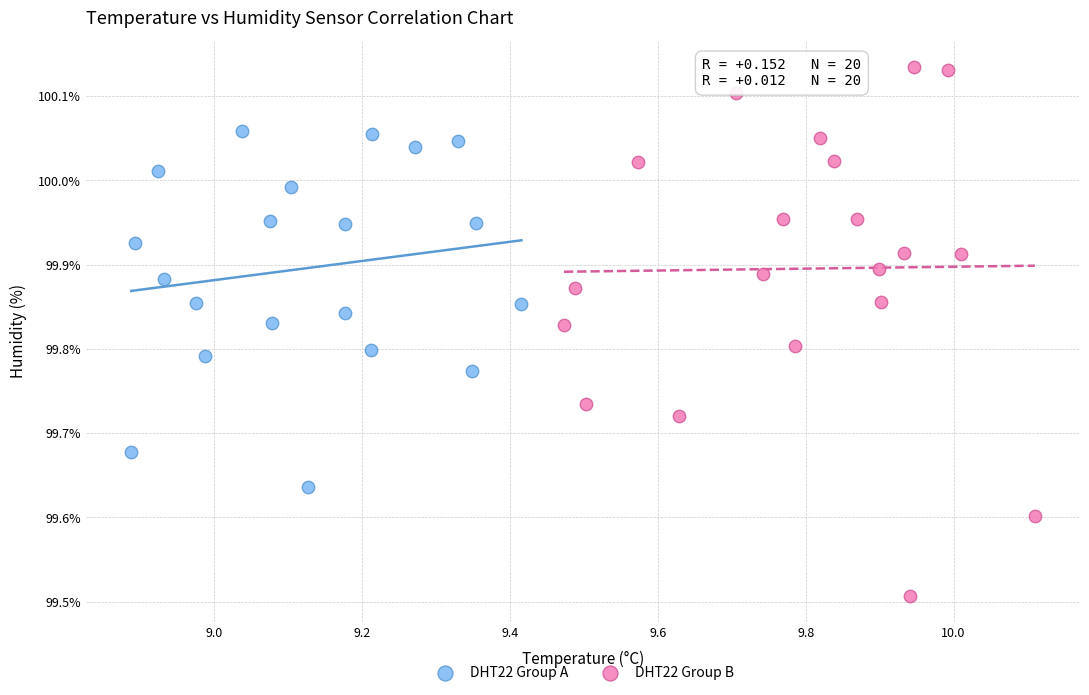

Which series reaches the maximum Y coordinate?

DHT22 Group B